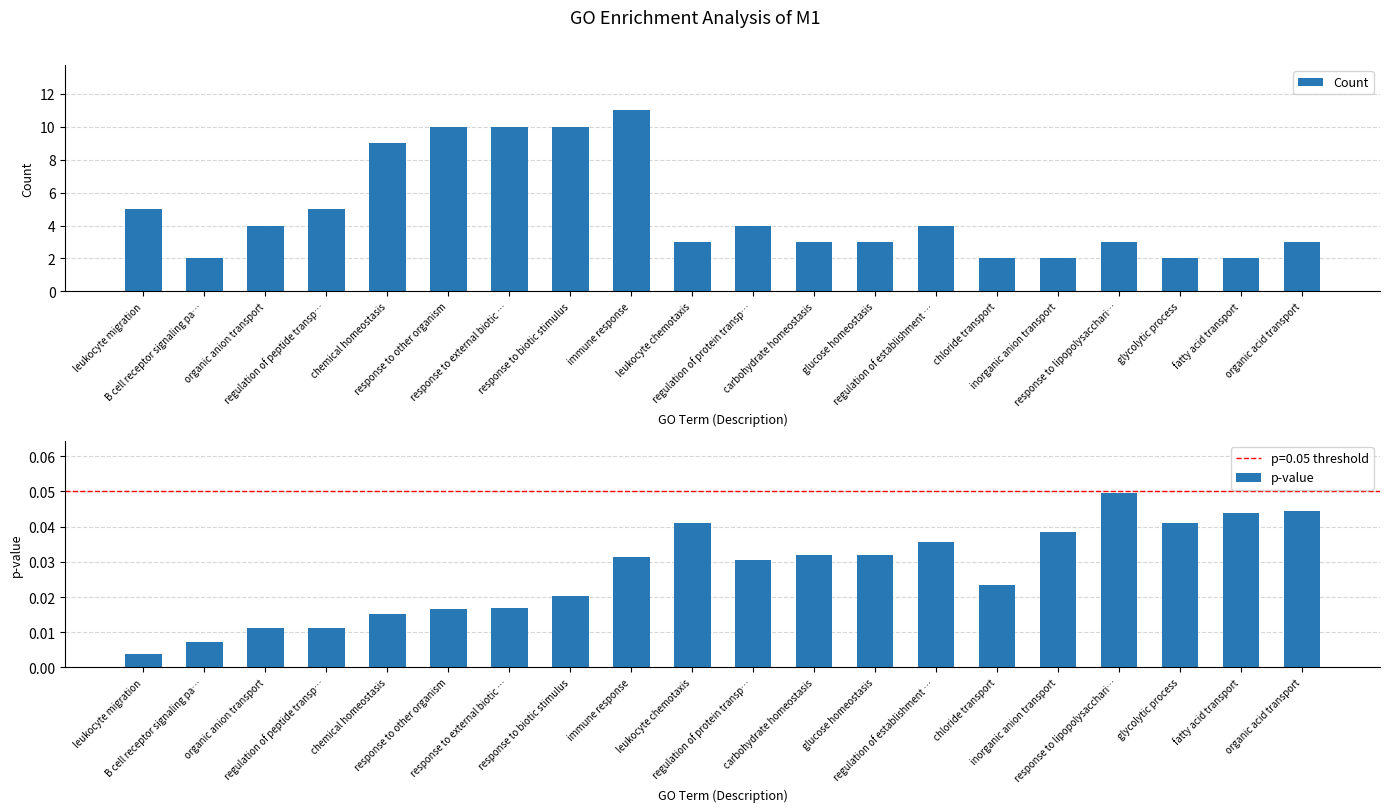

How many distinct data groups are displayed?

2